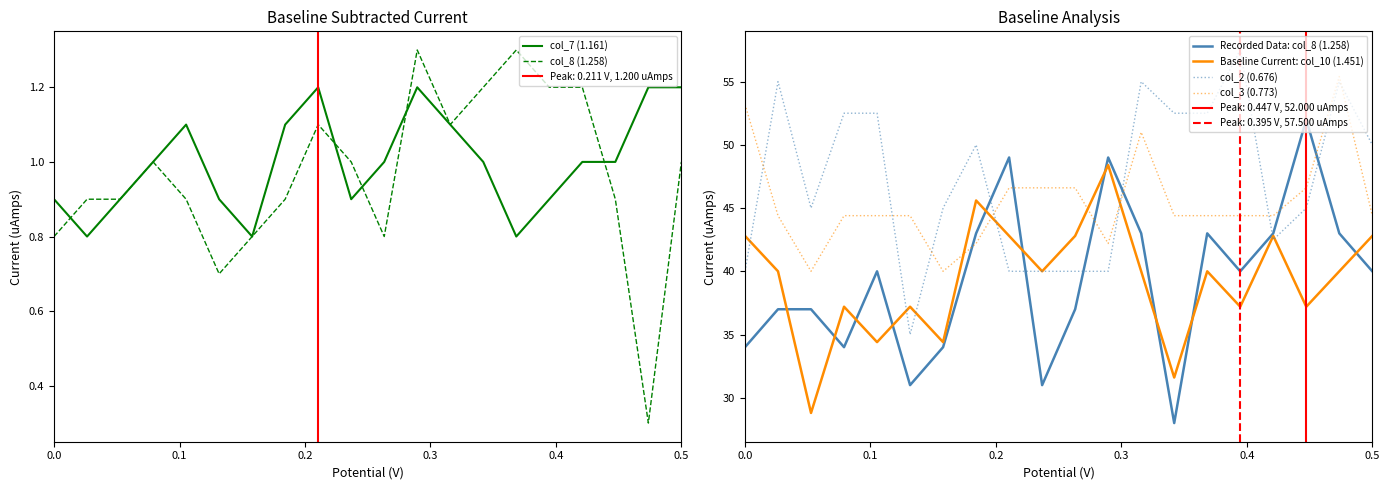

How many col_7 (1.161) values are between 0 and 1?

13